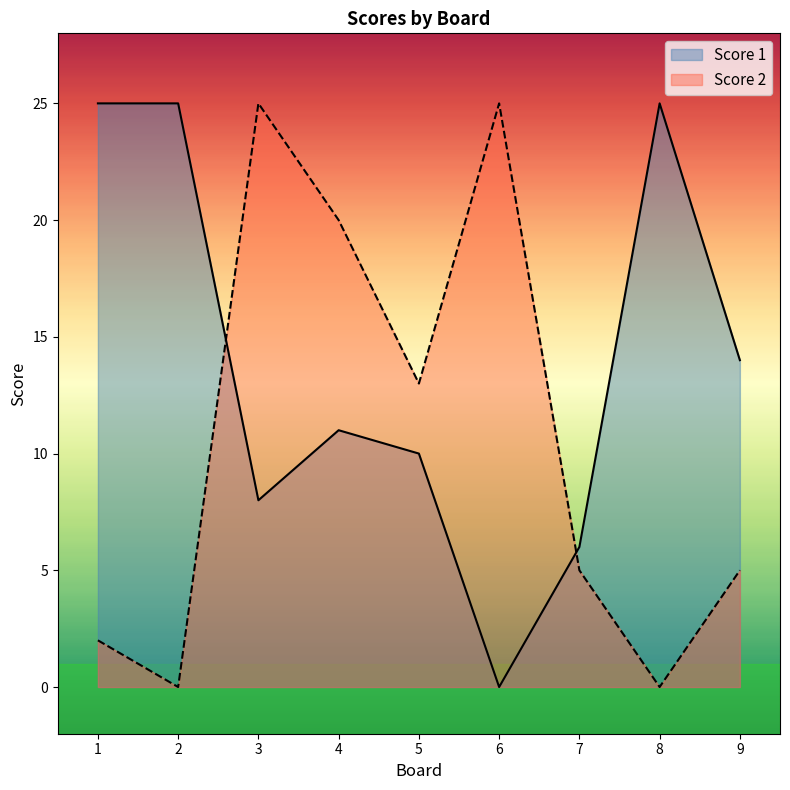

In Score 1, how many points are higher than both neighbors (excluding endpoints)?

2